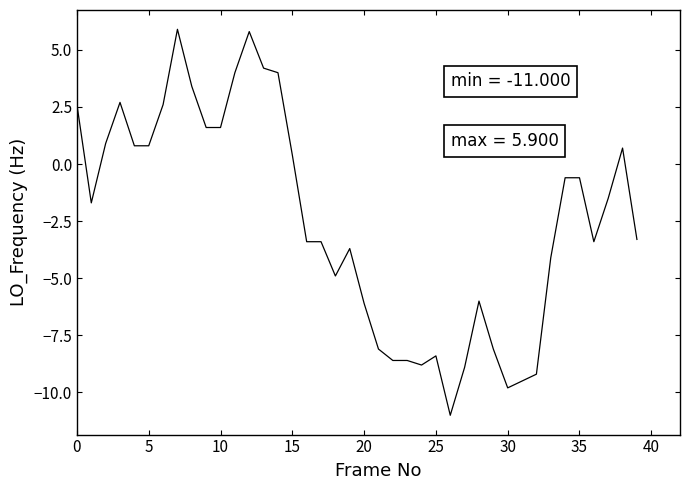

What is the difference between the maximum and minimum values?

16.9